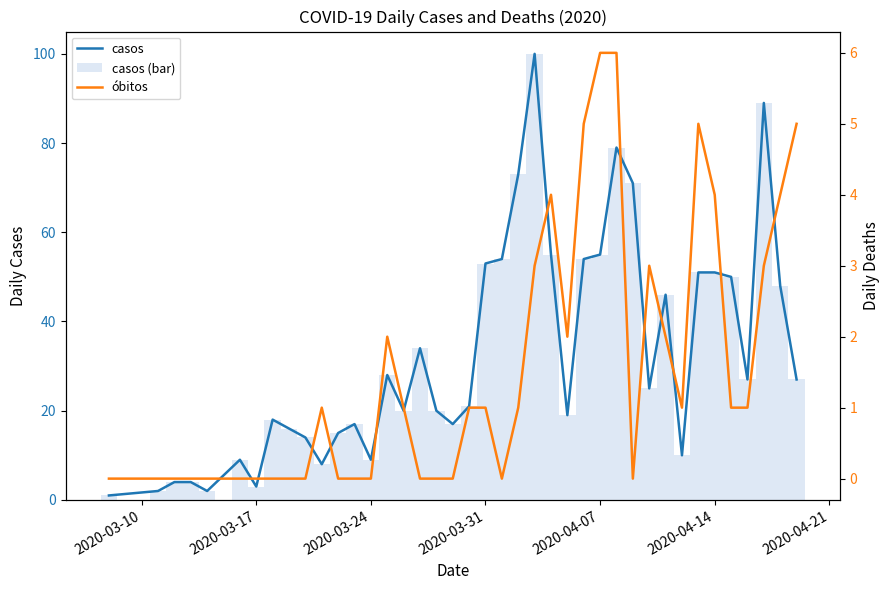

What is the highest value of the casos (bar) series?

100